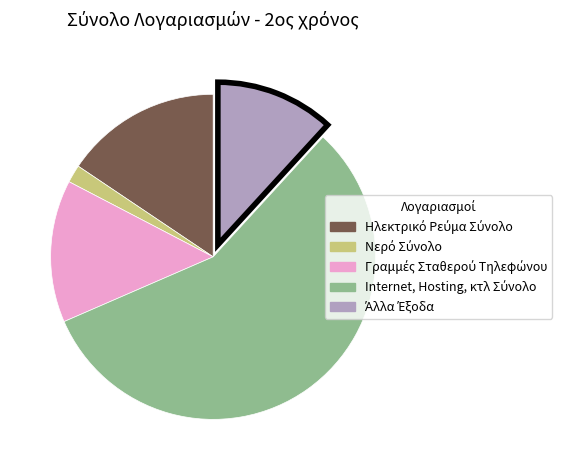

Is there any slice that represents more than half of the pie?

Yes